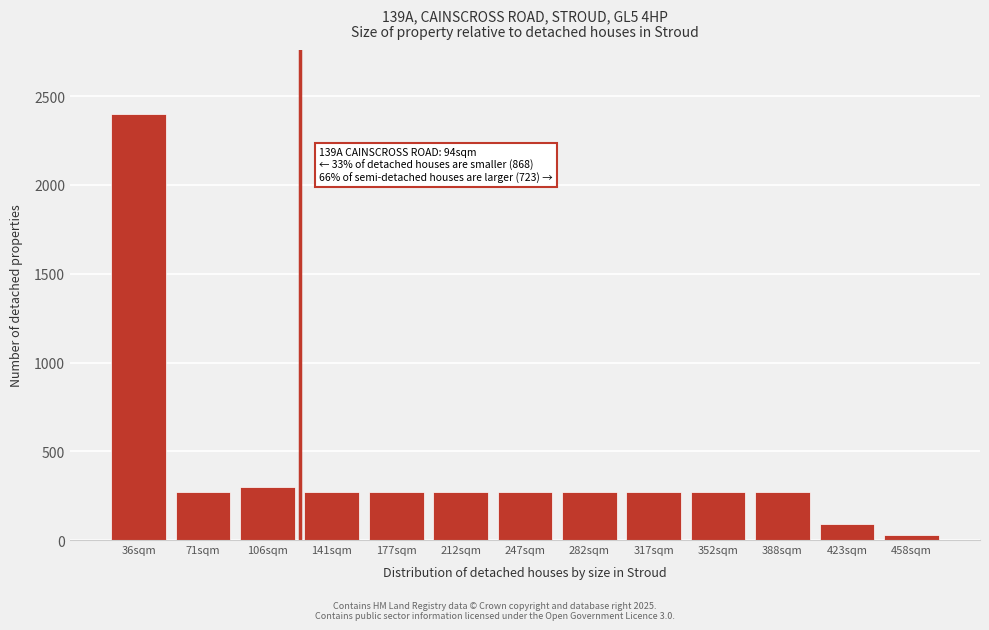

Reading left to right, extract all data points from this chart.

36sqm=2400	71sqm=270	106sqm=300	141sqm=270	177sqm=270	212sqm=270	247sqm=270	282sqm=270	317sqm=270	352sqm=270	388sqm=270	423sqm=90	458sqm=30